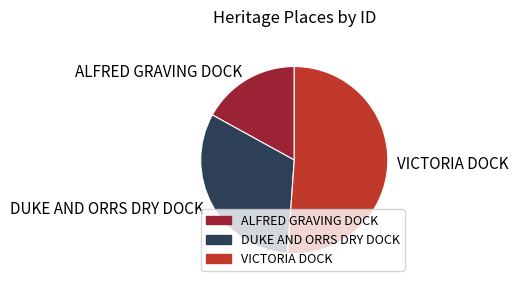

Does DUKE AND ORRS DRY DOCK represent more than half of the total?

No